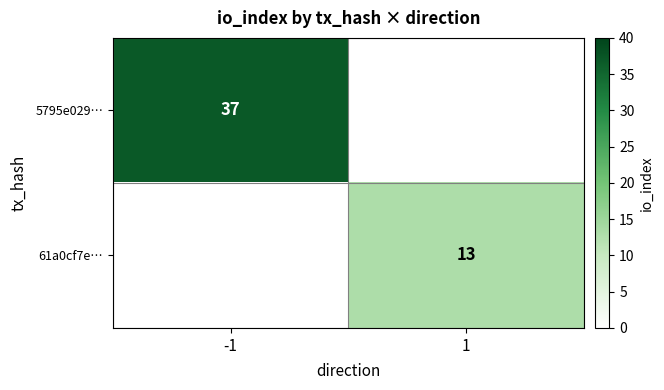

The value of 5795e029… at -1 is 37. True or false?

True